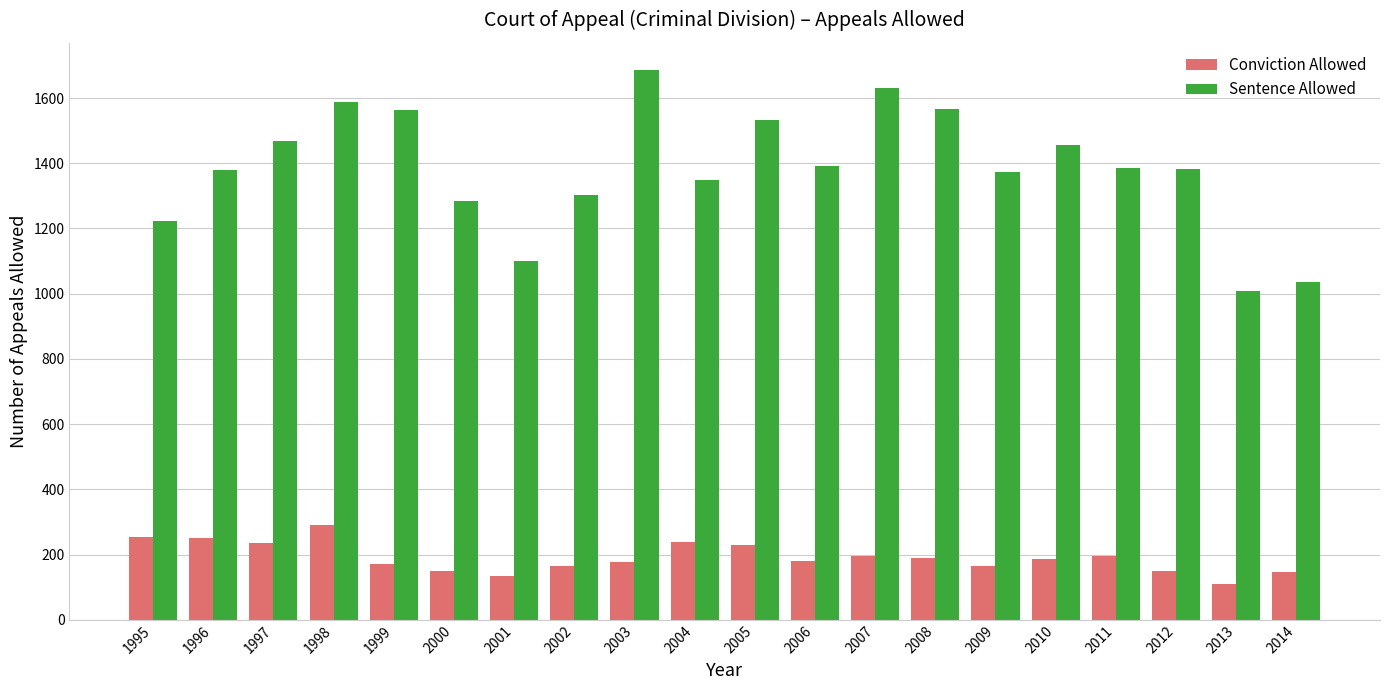

How many data points in Conviction Allowed are less than 187?

10